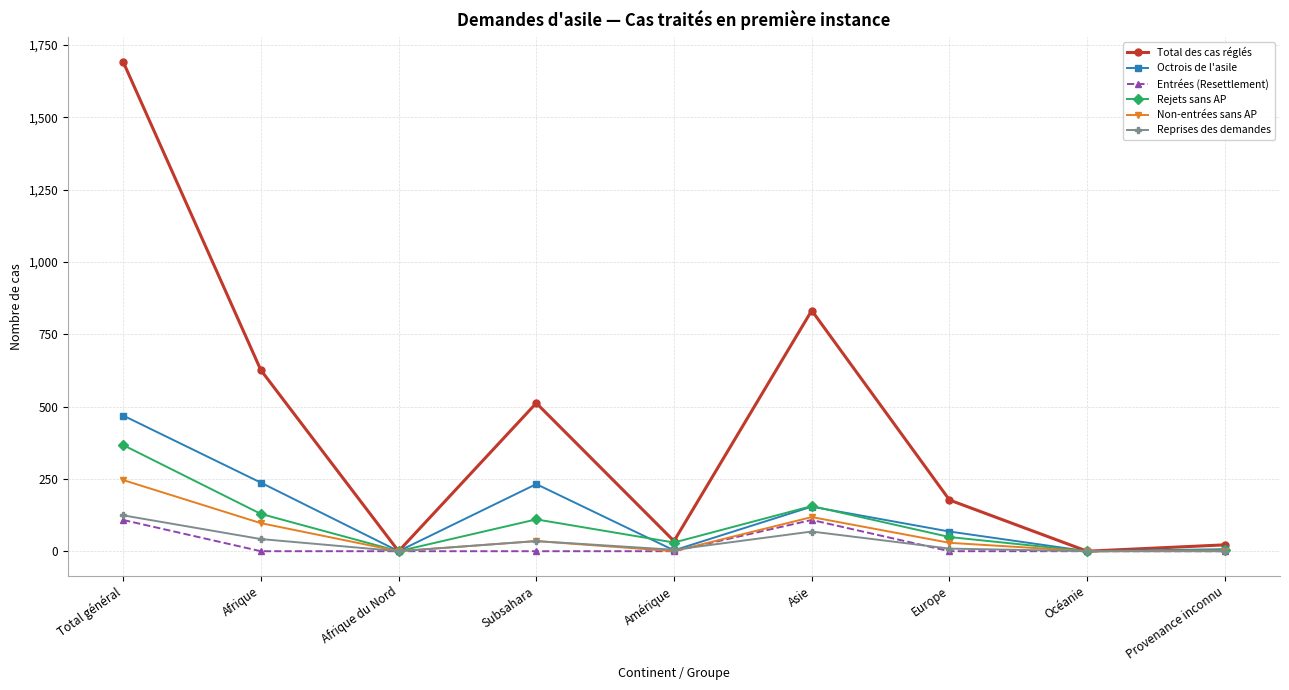

What is the label of the 7th point from the right?

Afrique du Nord